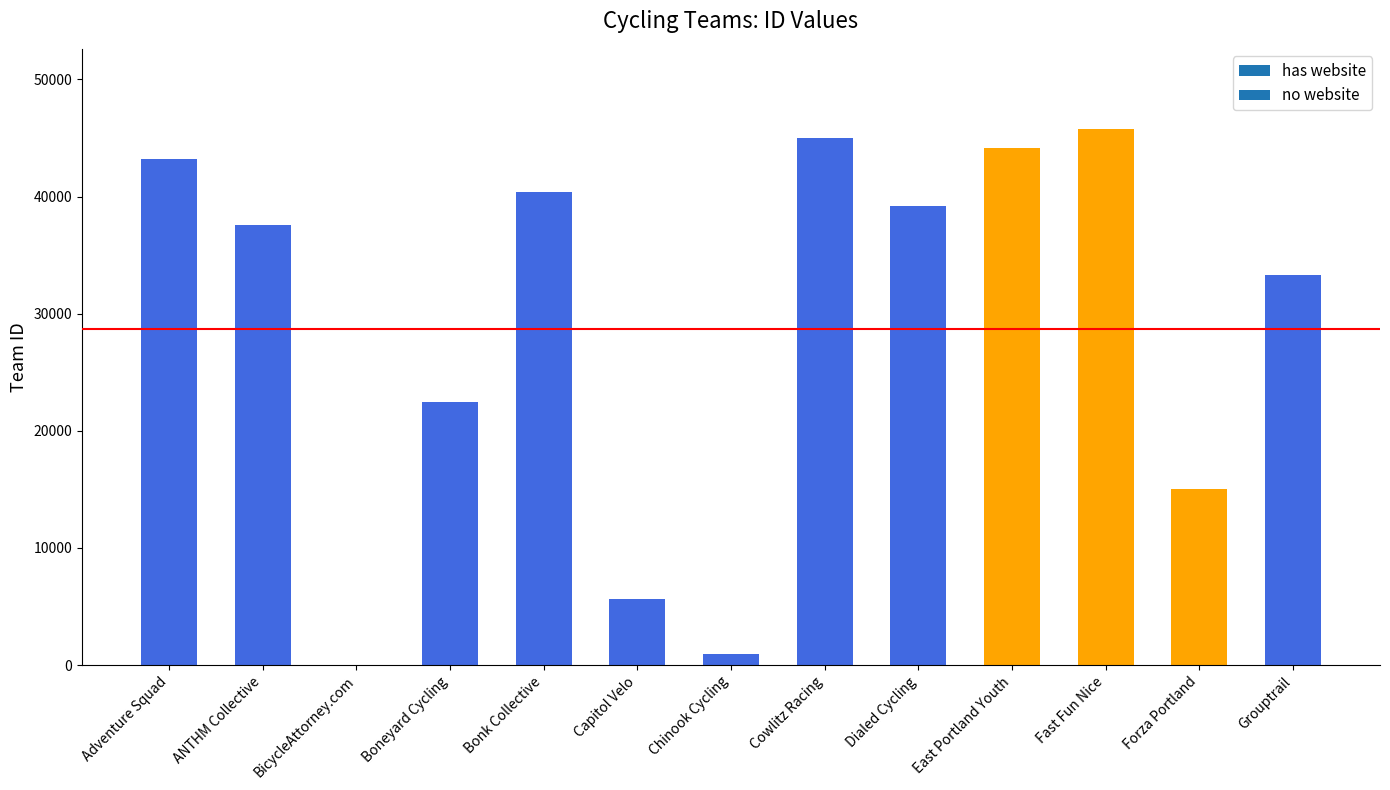

How many series are shown in this chart?

1